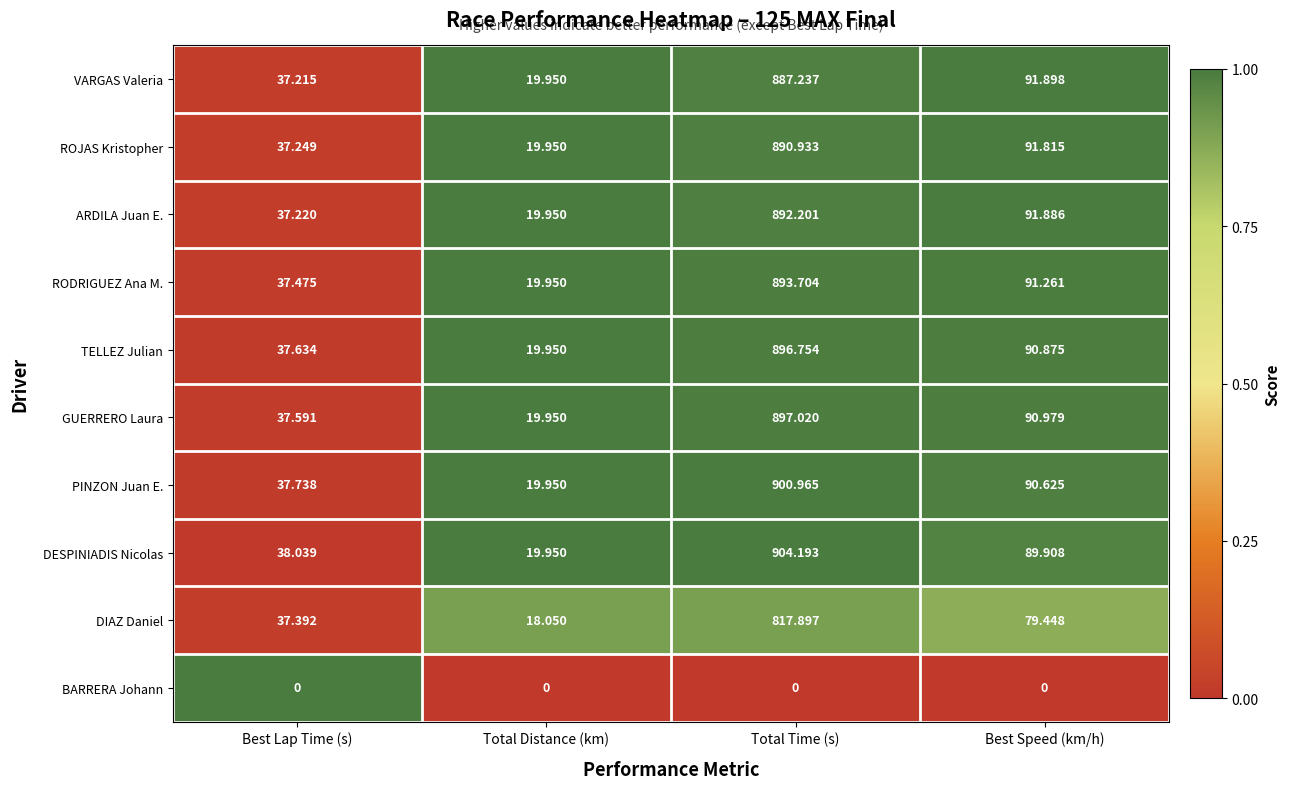

At which label does TELLEZ Julian first exceed 90?

Total Time (s)